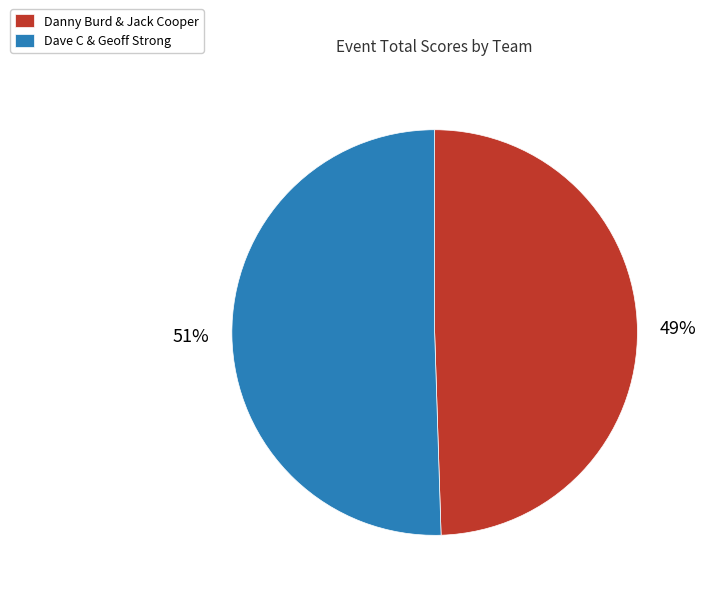

Combined, do Dave C & Geoff Strong and Danny Burd & Jack Cooper account for over 50%?

Yes